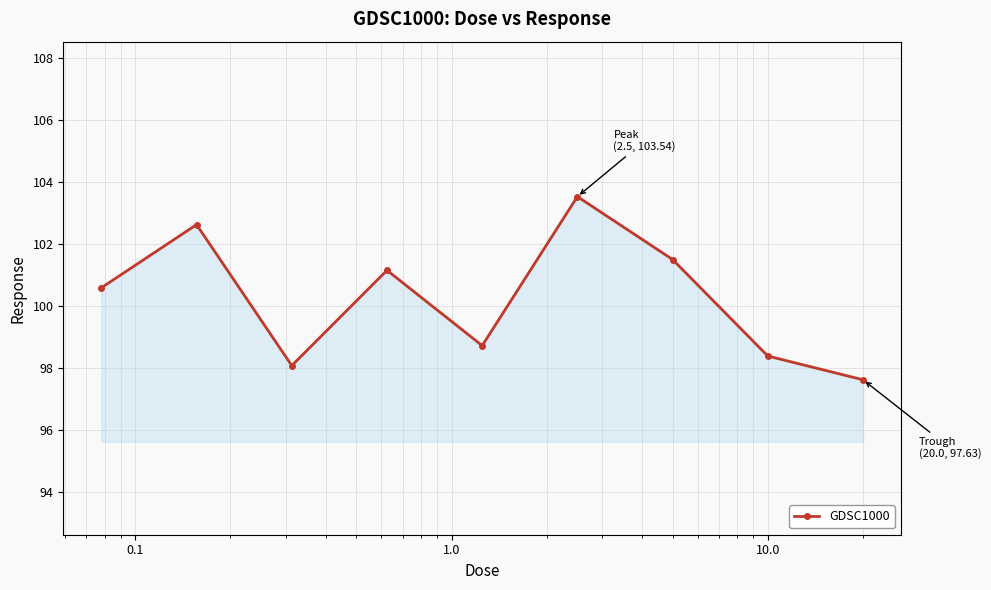

How many data points are less than 100?

4